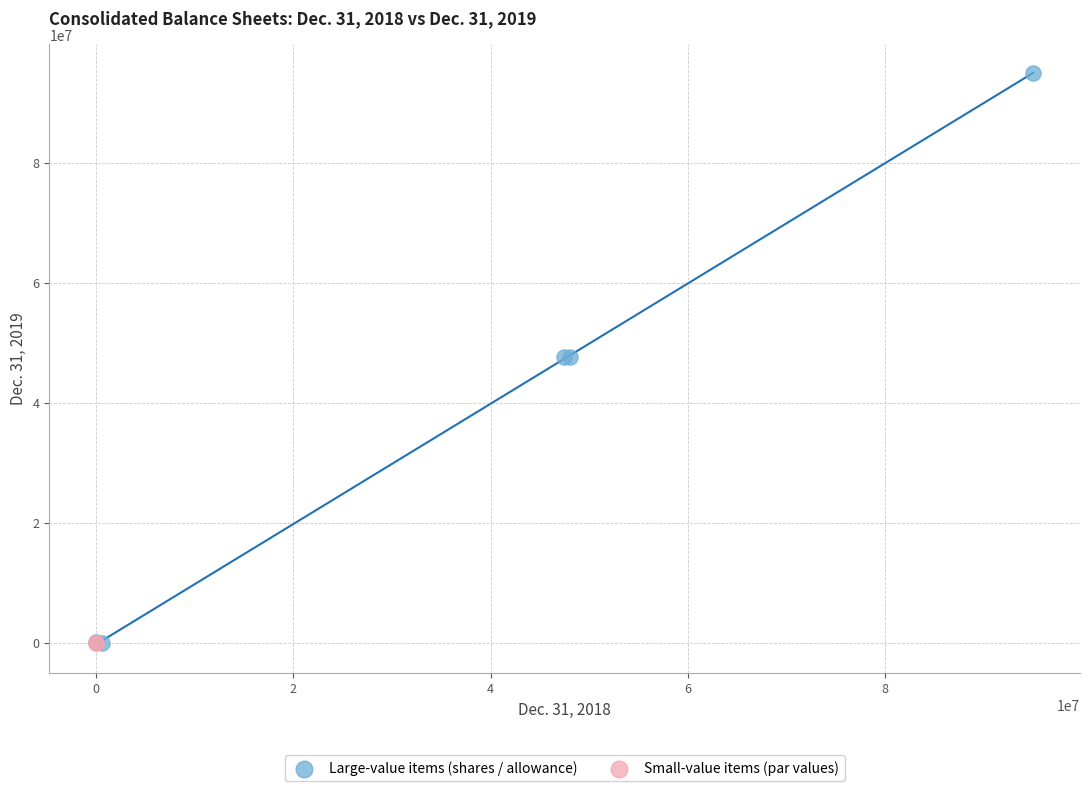

Which series reaches the maximum Y coordinate?

Large-value items (shares / allowance)